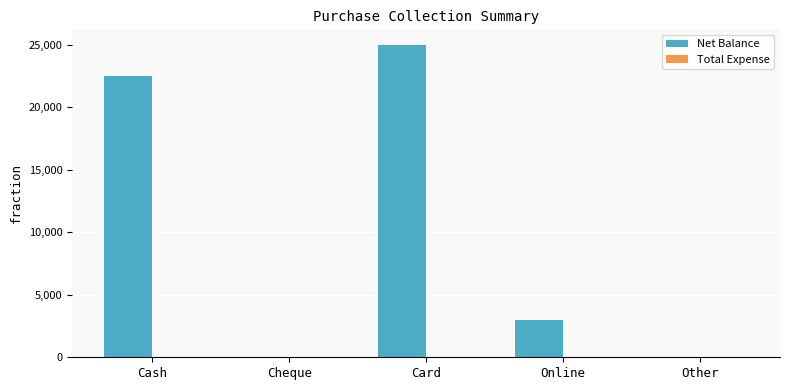

What is the sum of all values?

50500